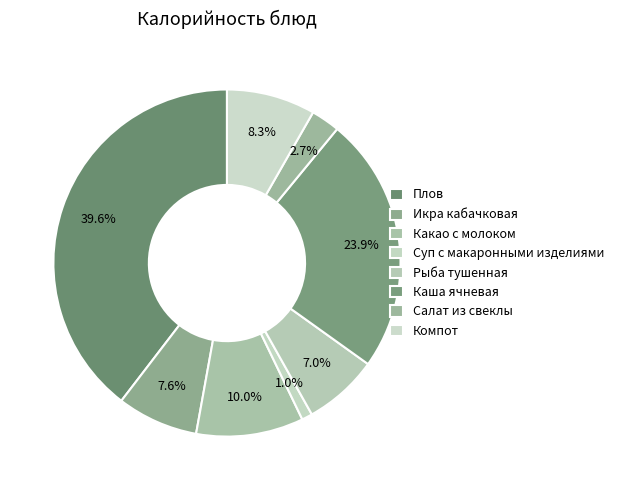

Count the number of slices in the pie.

8